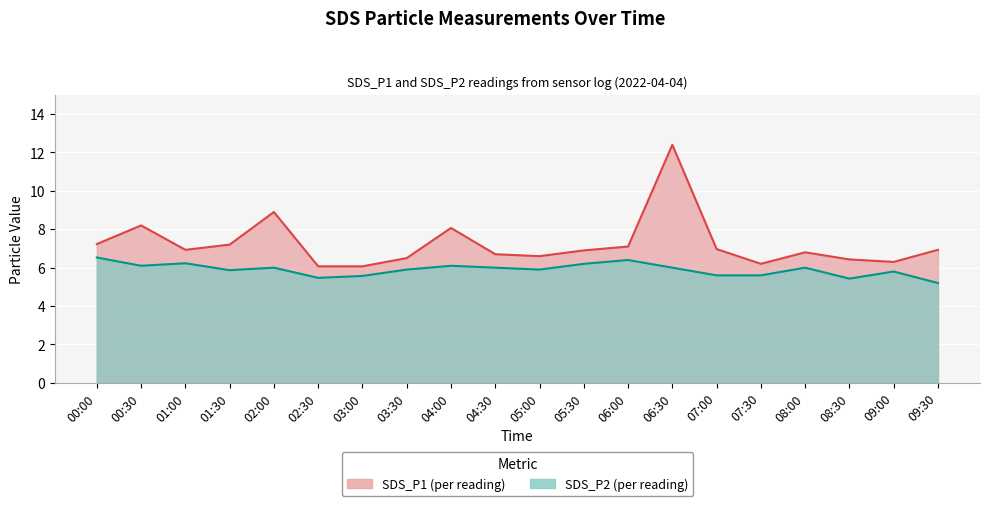

Between 04:30 and 05:00, which is larger?

04:30